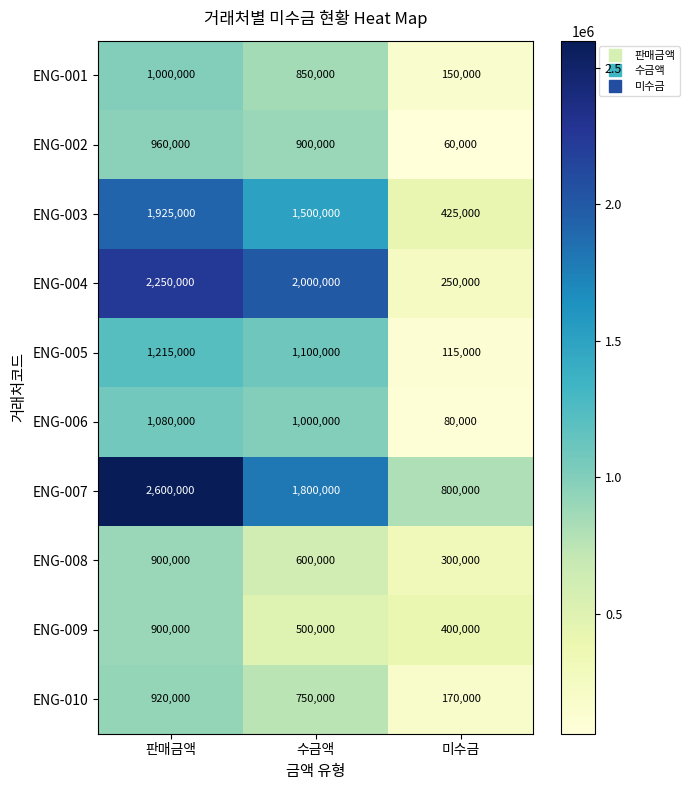

How many ENG-004 values are between 250000 and 2250000?

3